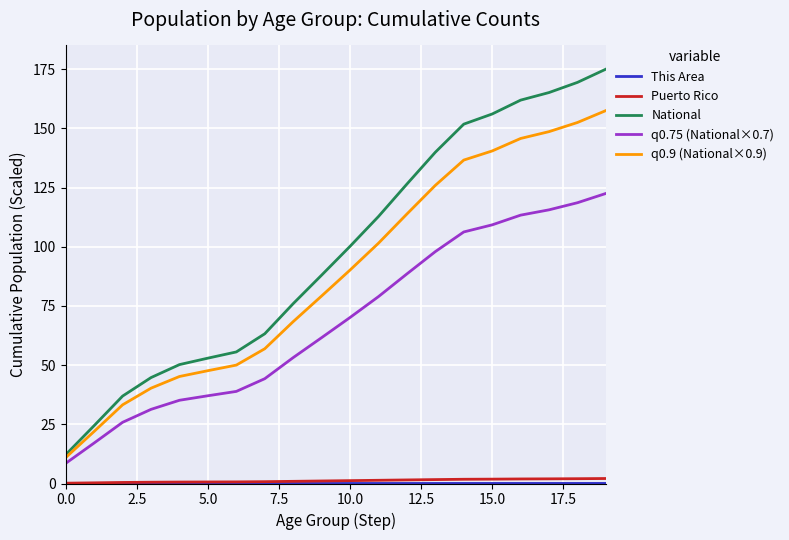

Which series has the widest spread of values?

National